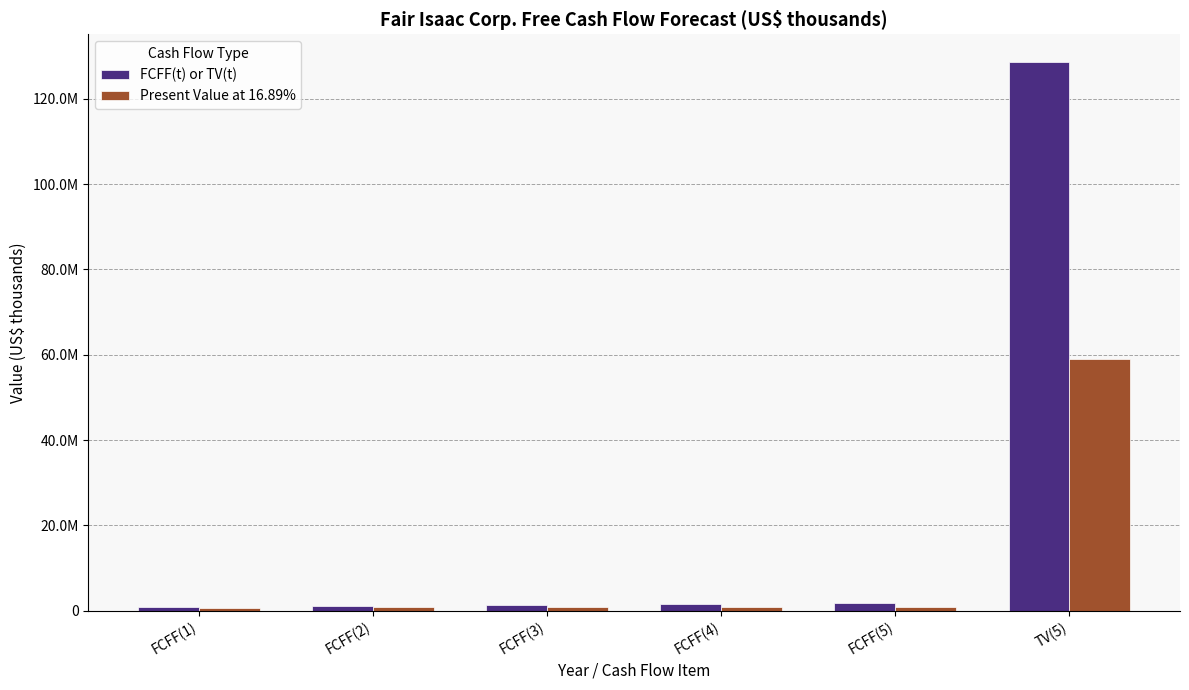

Rank the series at TV(5) from lowest to highest value.

Present Value at 16.89%, FCFF(t) or TV(t)